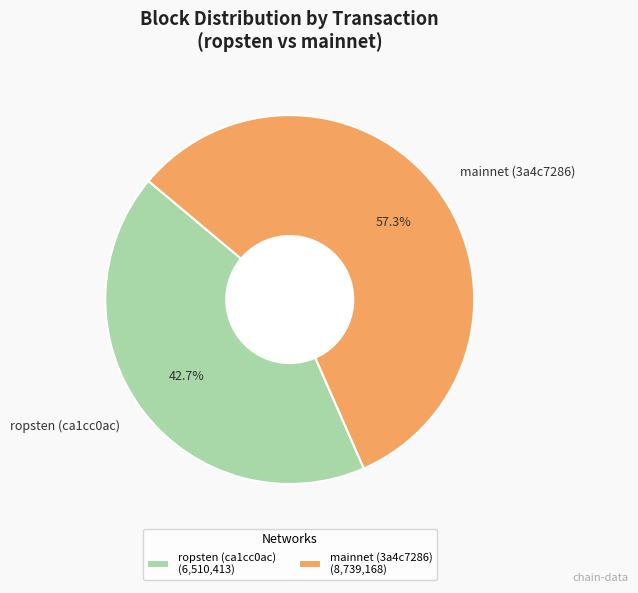

What is the ratio of the value at mainnet (3a4c7286) to the value at ropsten (ca1cc0ac)?

1.3